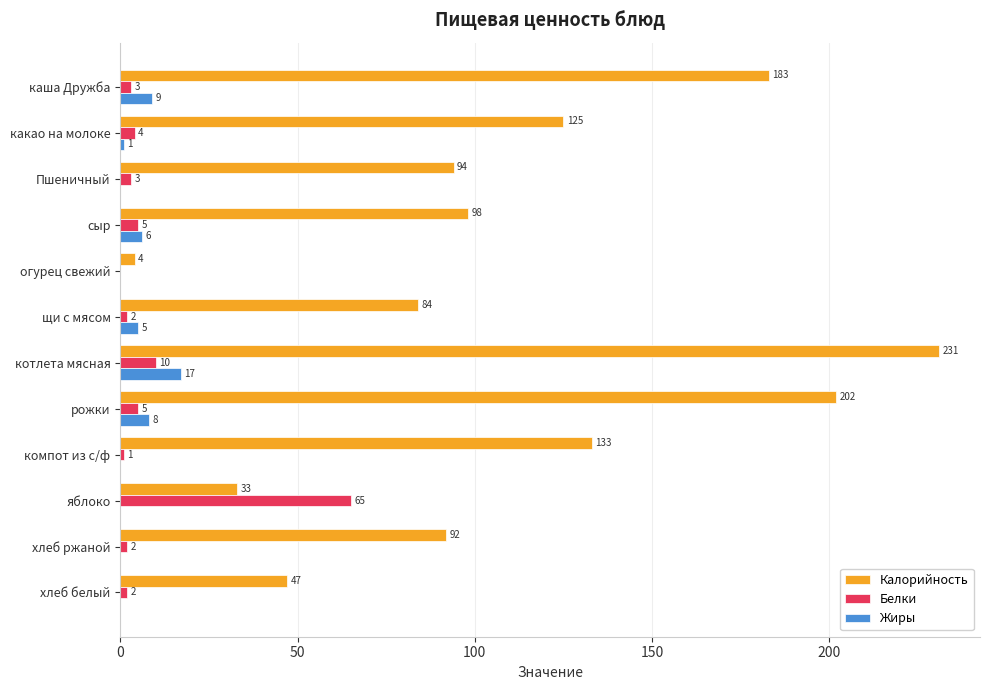

True or false: Жиры has a value of 17 at котлета мясная.

True